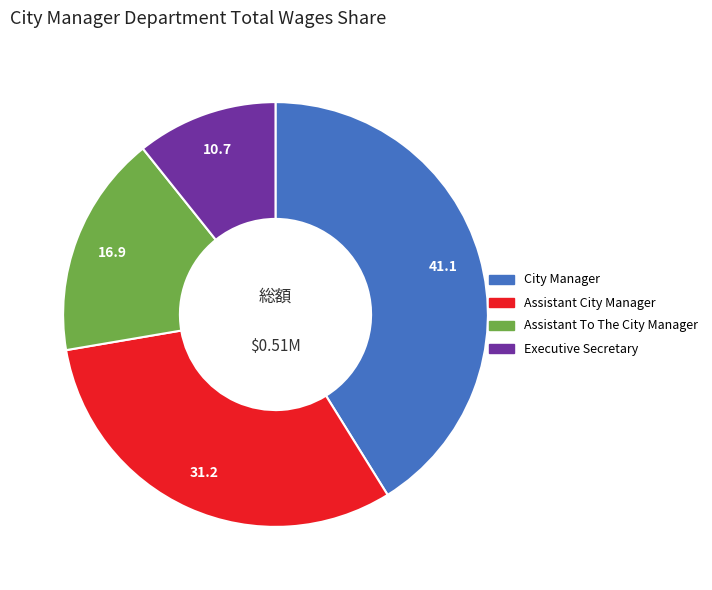

The Assistant To The City Manager slice represents 17% of the pie. True or false?

True